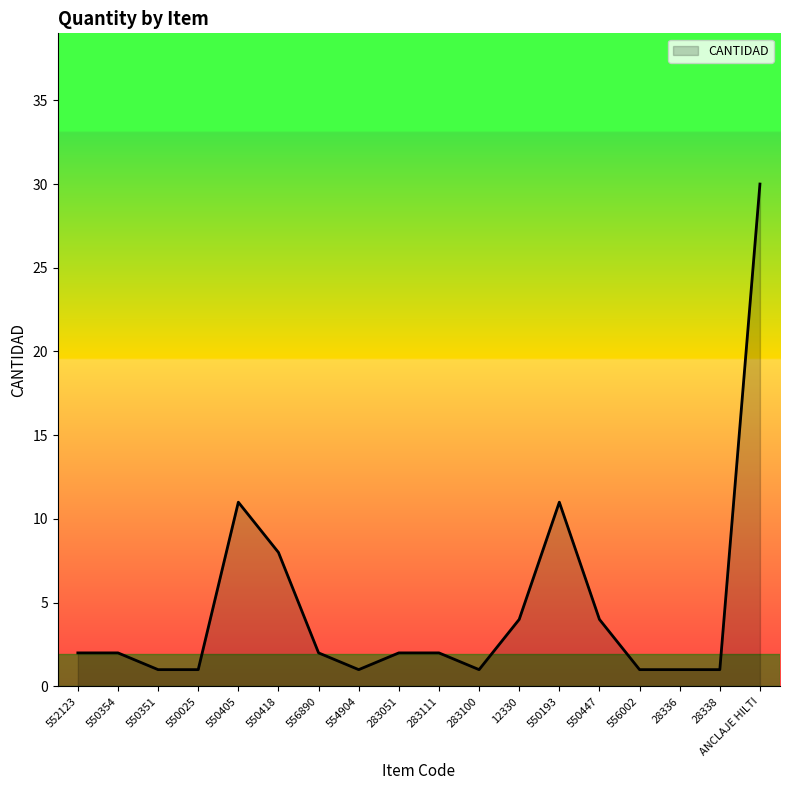

What position from the right is 550351?

16